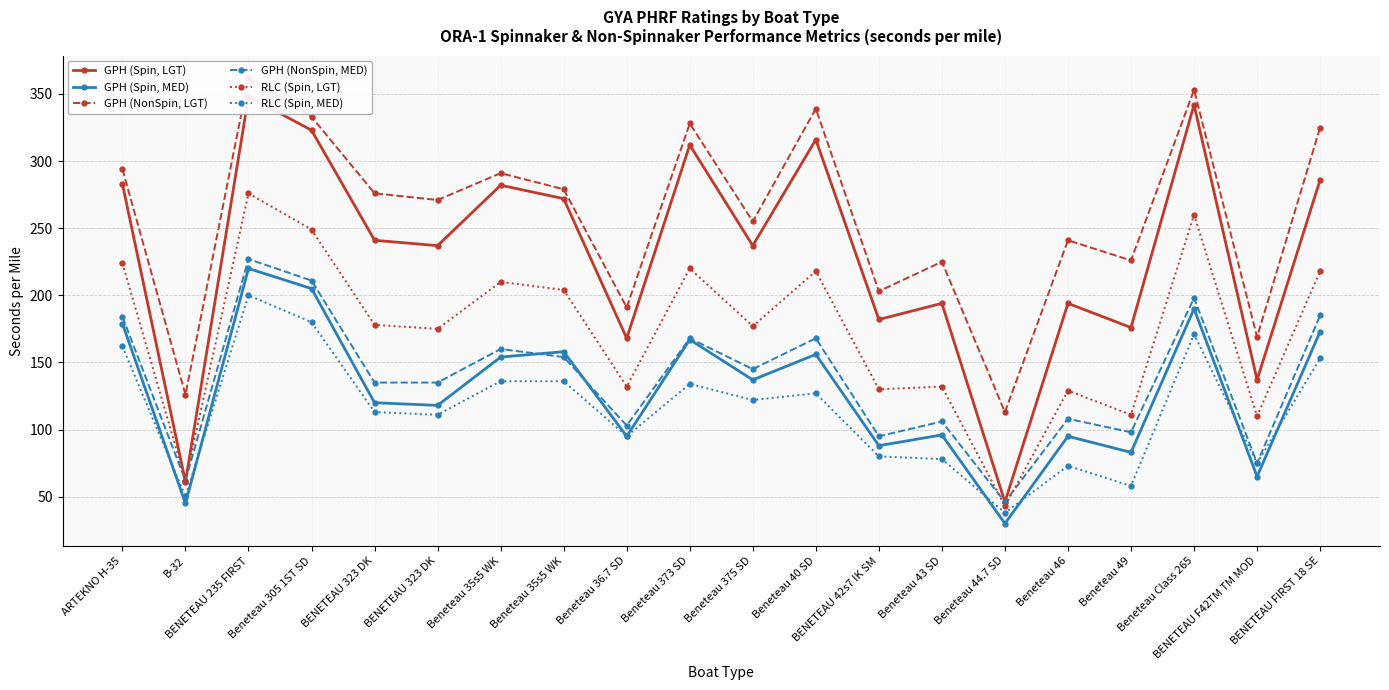

Which series has the largest total across all categories?

GPH (NonSpin, LGT)